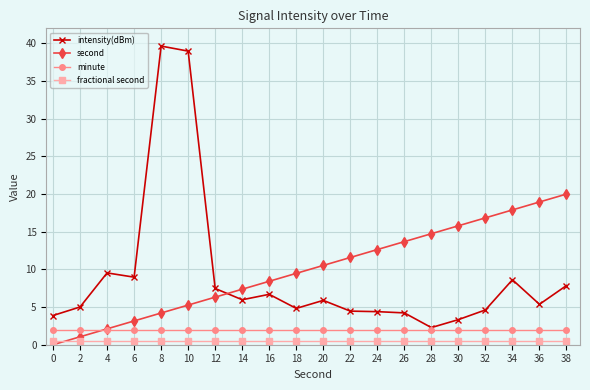

What is the difference between the maximum and minimum values in the second series?

20.0